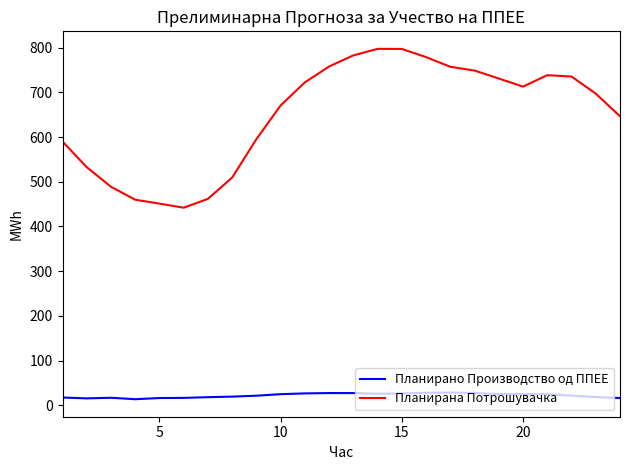

Which series has the largest total across all categories?

Планирана Потрошувачка